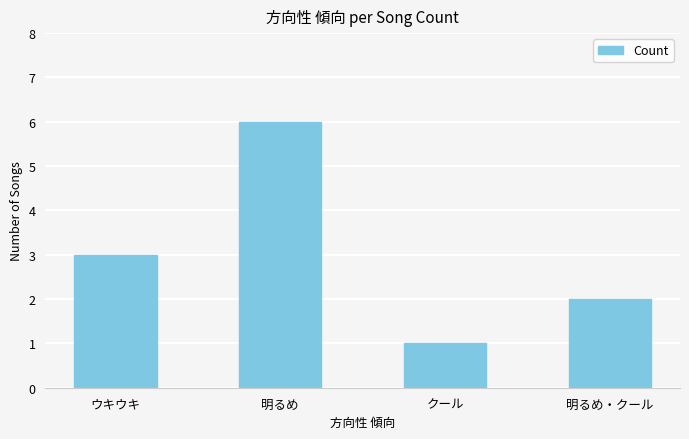

What position from the right is 明るめ・クール?

1